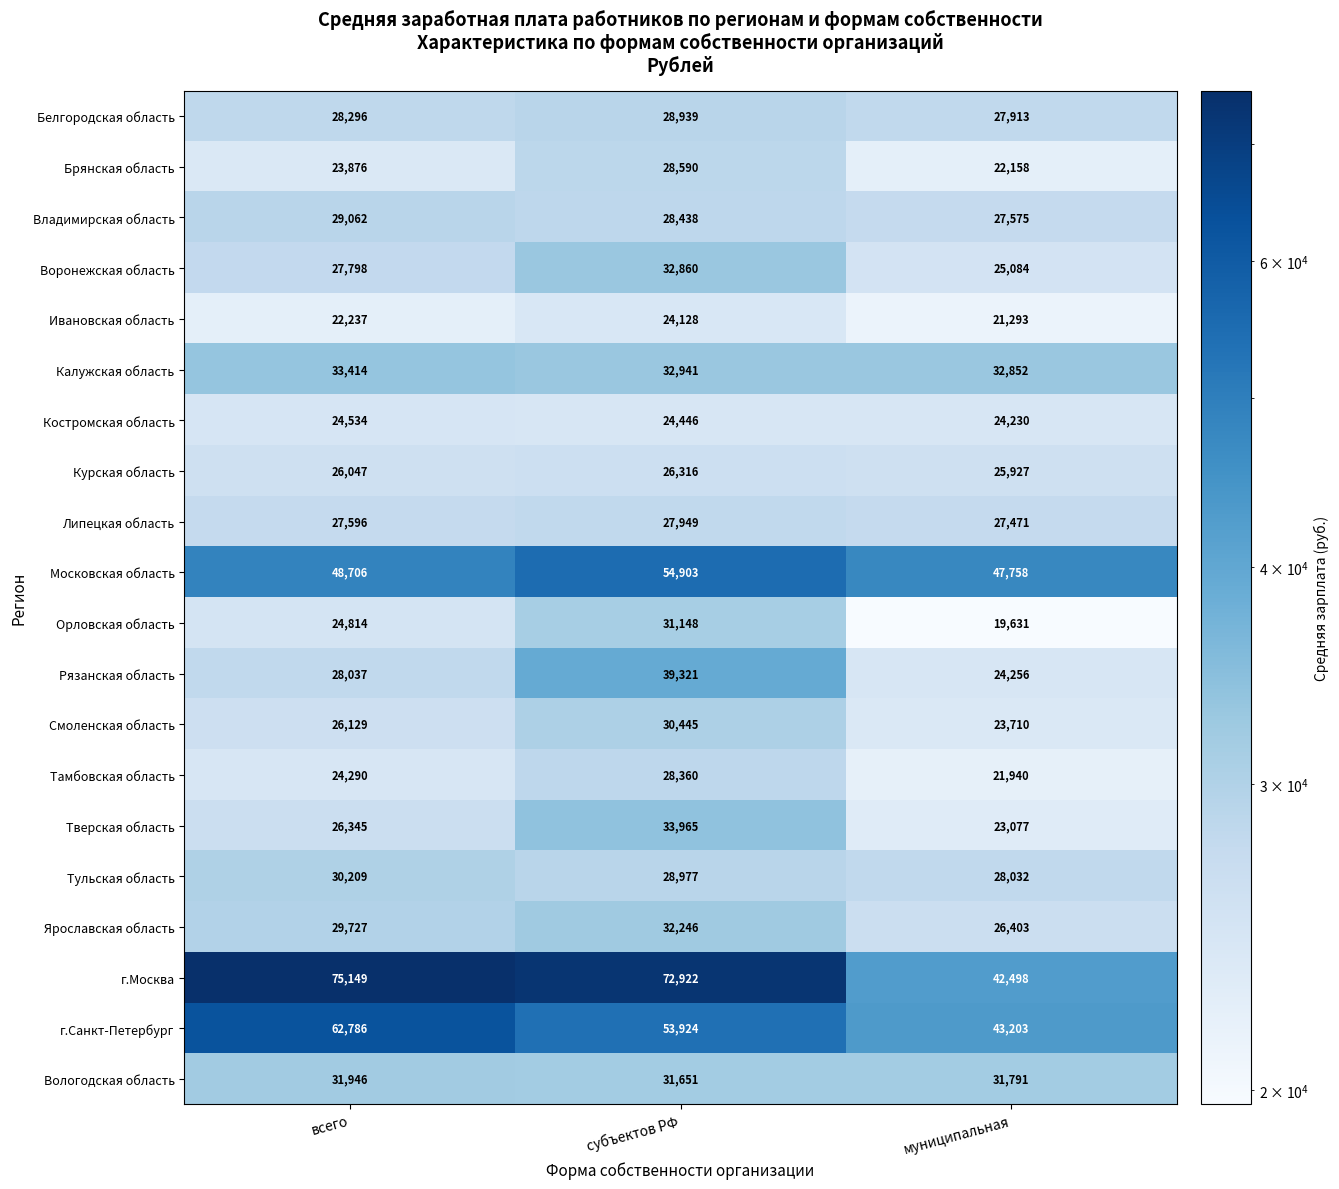

True or false: Тамбовская область has a value of 6713 at субъектов РФ.

False